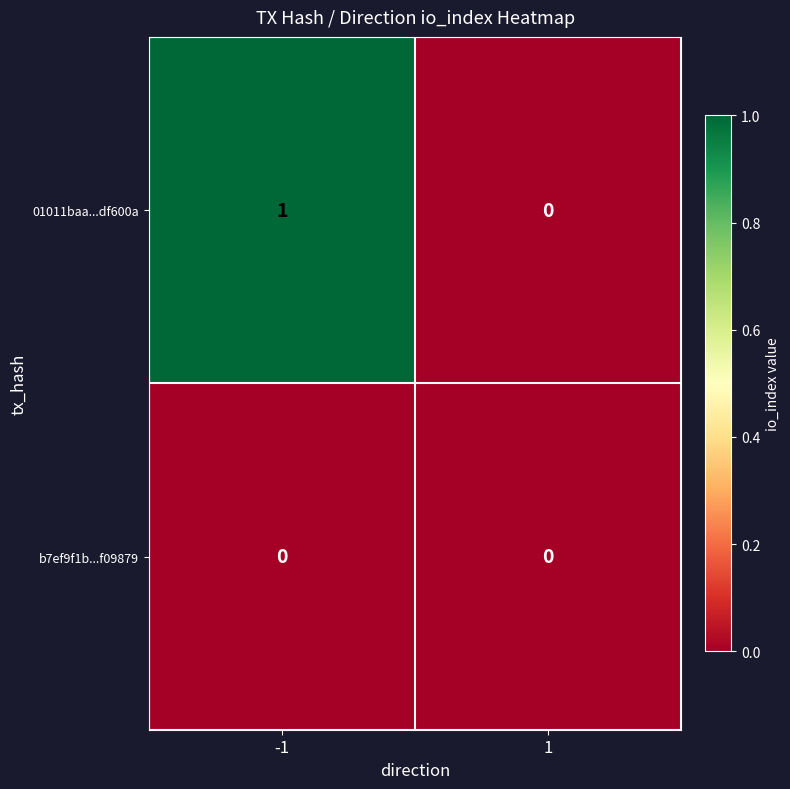

At -1, list the series in order from largest to smallest.

01011baa...df600a, b7ef9f1b...f09879